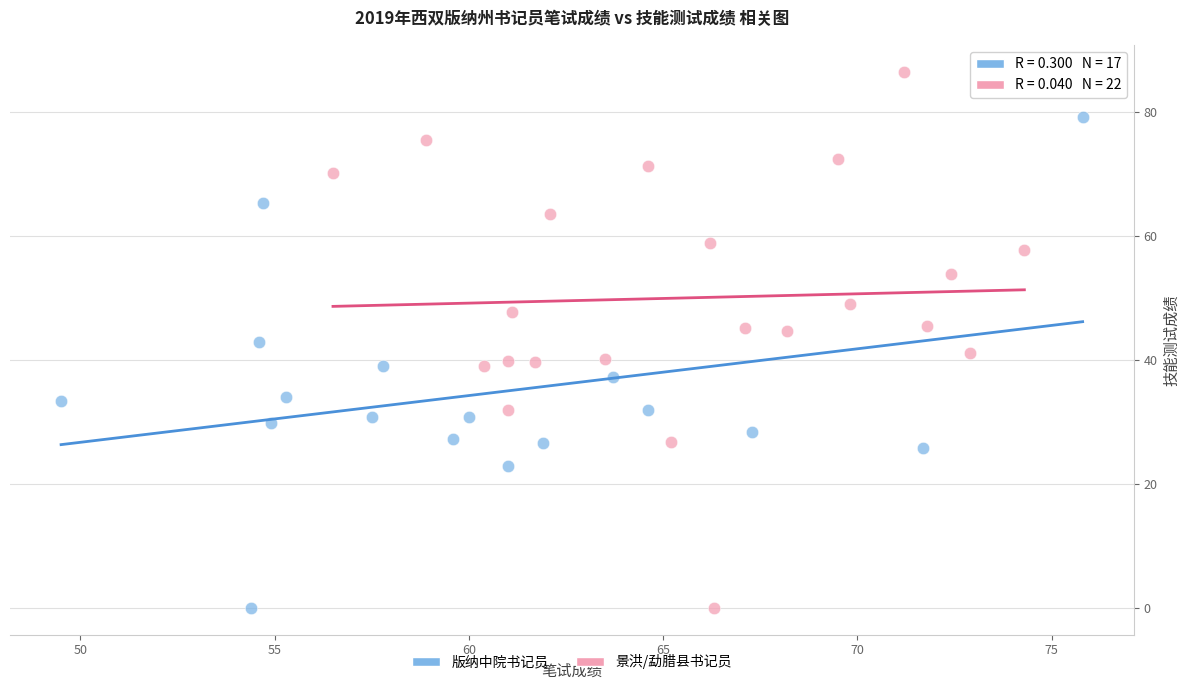

Which series reaches the maximum Y coordinate?

景洪/勐腊县书记员